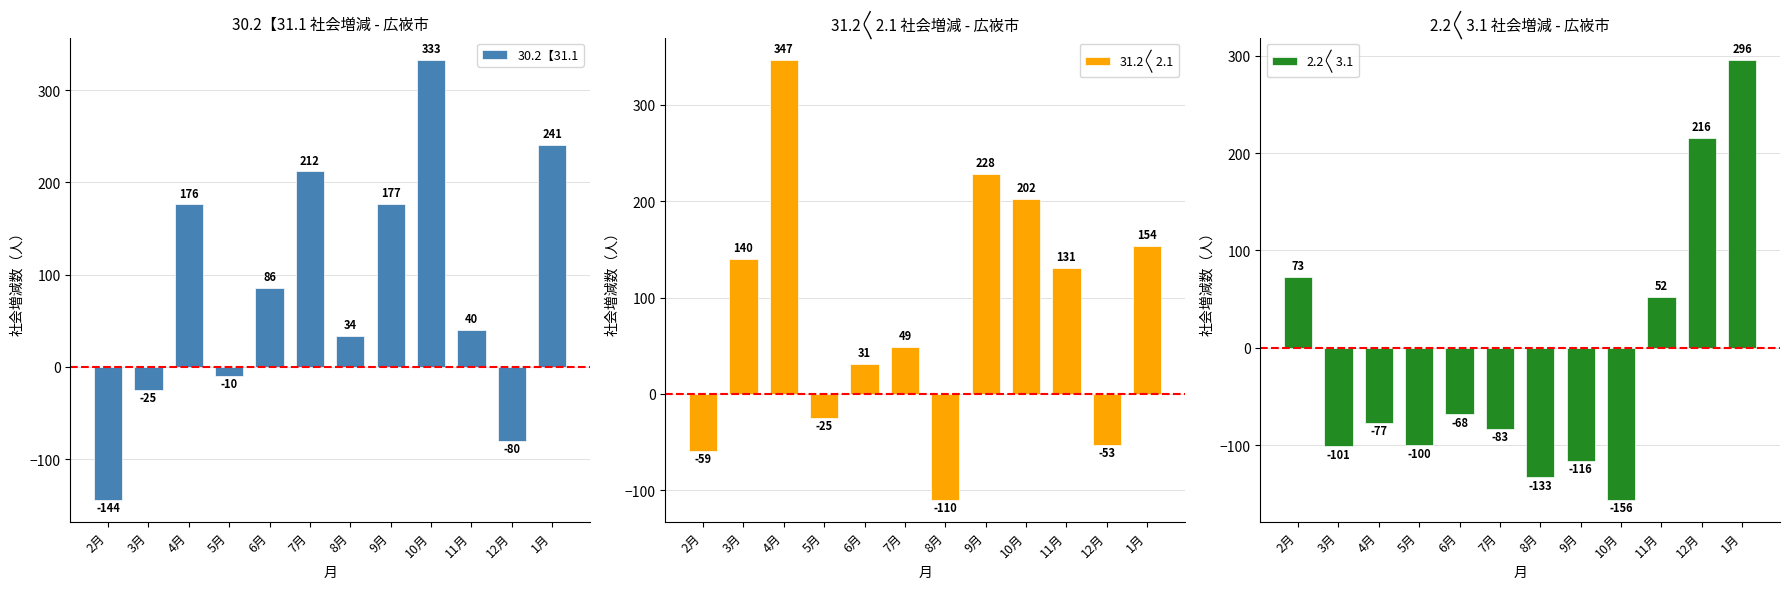

Are the bars grouped side by side (vs. stacked)?

Yes